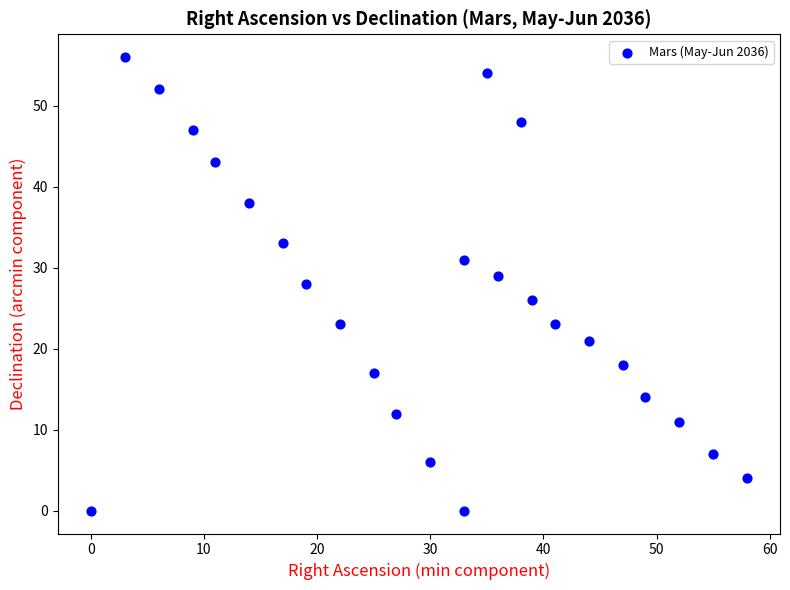

What is the range of Y values (max minus min)?

56